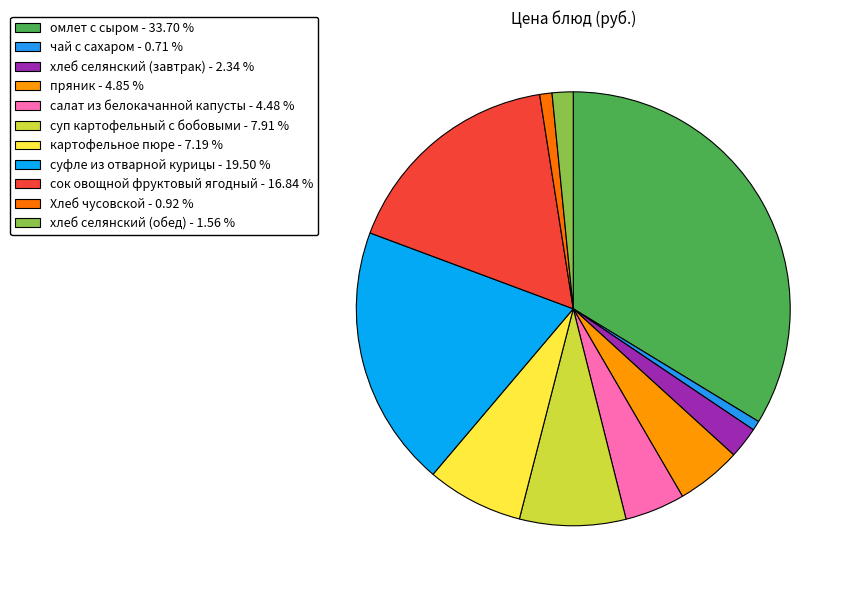

Does any single category account for the majority?

No